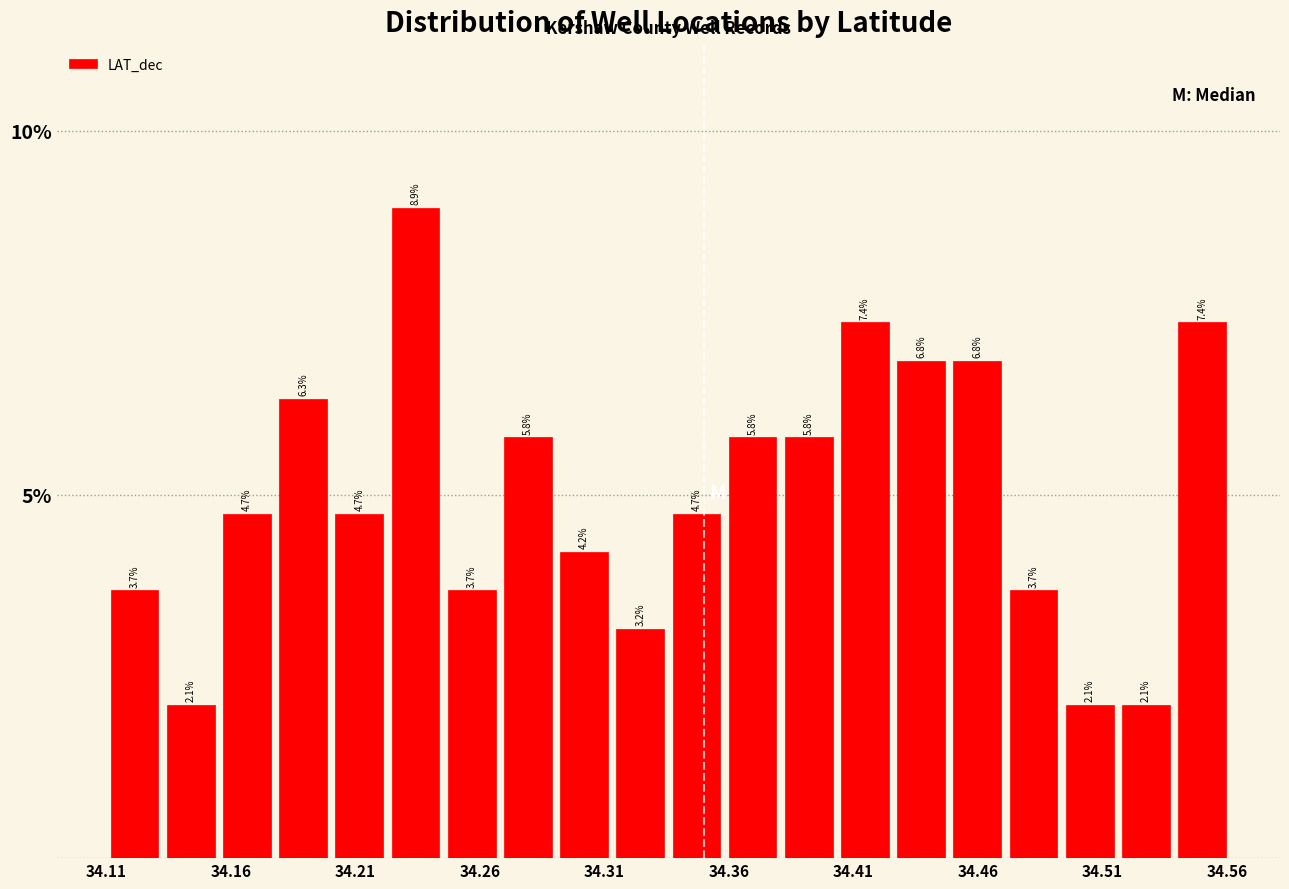

Reading left to right, transcribe this chart: for each bar, give the range it covers on the x-axis and its height. The bar edges are not printed on the chart, so give them approximately, as read against the axis.

34.110 to 34.135: 3.7
34.135 to 34.155: 2.1
34.155 to 34.180: 4.7
34.180 to 34.200: 6.3
34.200 to 34.225: 4.7
34.225 to 34.245: 8.9
34.245 to 34.270: 3.7
34.270 to 34.290: 5.8
34.290 to 34.315: 4.2
34.315 to 34.335: 3.2
34.335 to 34.360: 4.7
34.360 to 34.380: 5.8
34.380 to 34.405: 5.8
34.405 to 34.425: 7.4
34.425 to 34.450: 6.8
34.450 to 34.470: 6.8
34.470 to 34.495: 3.7
34.495 to 34.515: 2.1
34.515 to 34.540: 2.1
34.540 to 34.560: 7.4